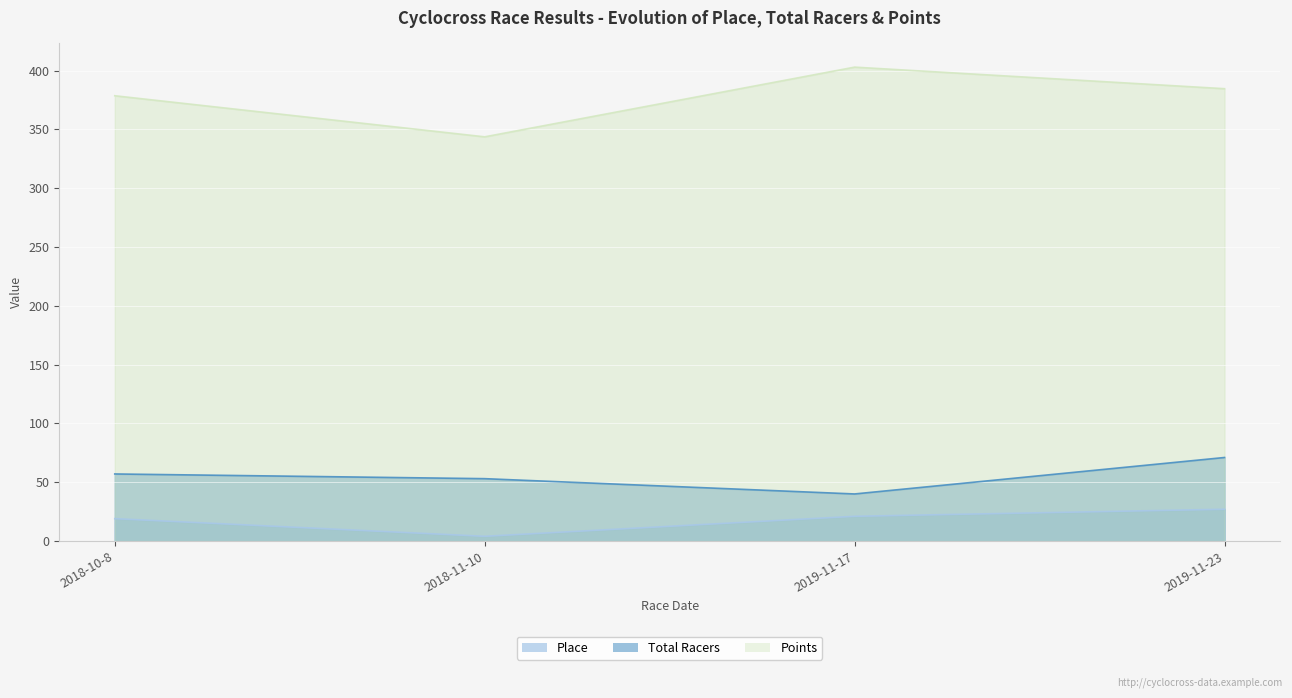

What is the average value of the Total Racers series?

55.2